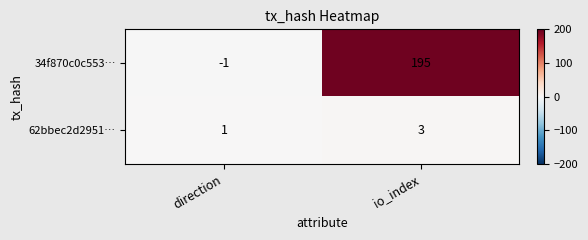

Which series has the largest range (max minus min)?

34f870c0c553…